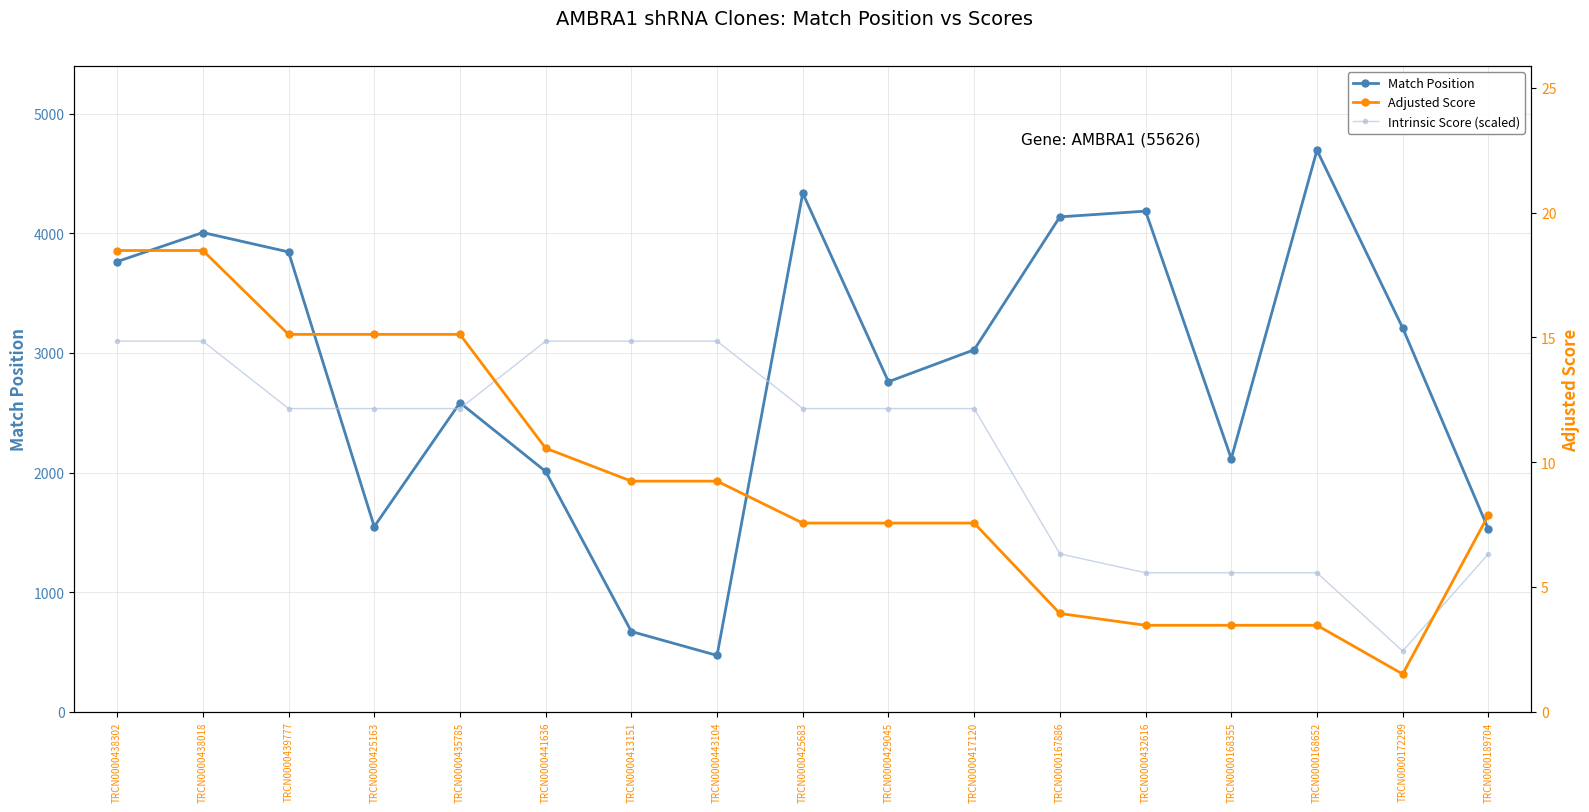

How many lines are shown in the chart?

3